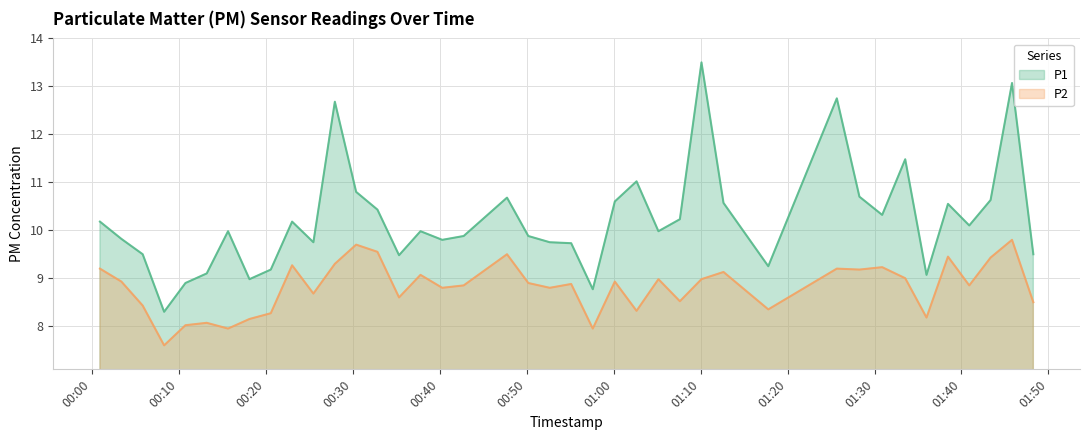

Which series has the largest total across all categories?

P1